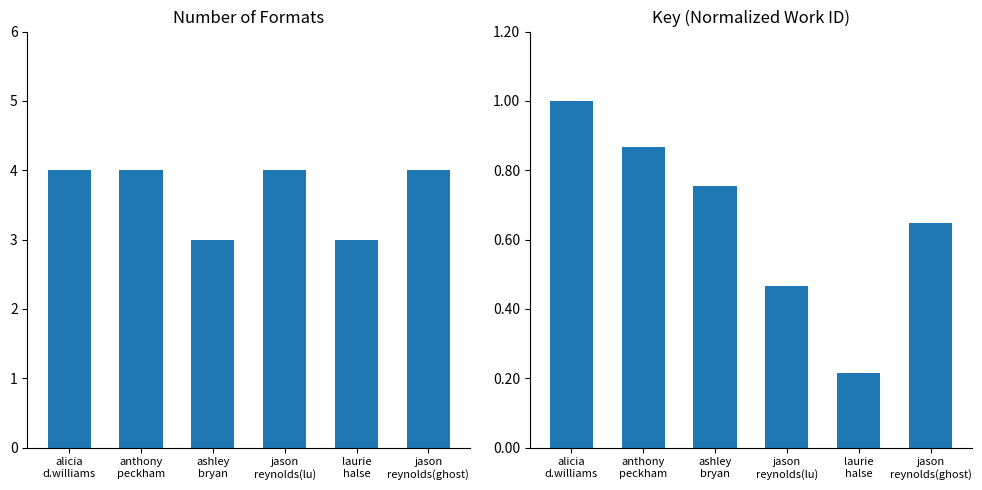

What value does the Key (normalized) series have at anthony
peckham?

0.9